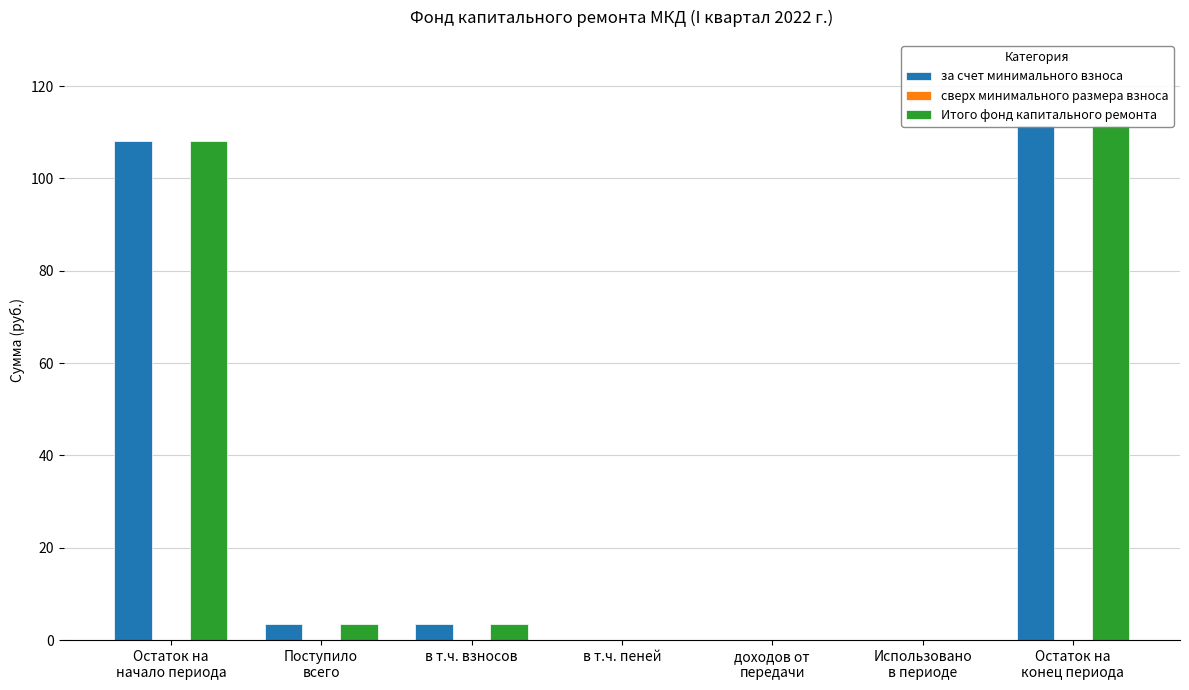

The за счет минимального взноса series shows 108.0 at Остаток на
начало периода. True or false?

True